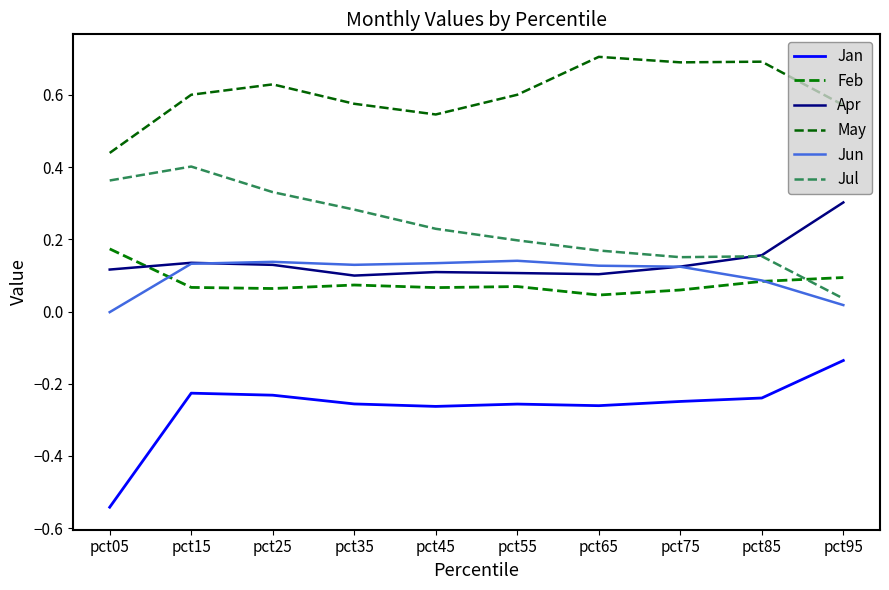

Reading left to right, what are all the values shown in this chart?

Jan: -0.5	-0.2	-0.2	-0.3	-0.3	-0.3	-0.3	-0.2	-0.2	-0.1
Feb: 0.2	0.1	0.1	0.1	0.1	0.1	0.0	0.1	0.1	0.1
Apr: 0.1	0.1	0.1	0.1	0.1	0.1	0.1	0.1	0.2	0.3
May: 0.4	0.6	0.6	0.6	0.5	0.6	0.7	0.7	0.7	0.6
Jun: -0.0	0.1	0.1	0.1	0.1	0.1	0.1	0.1	0.1	0.0
Jul: 0.4	0.4	0.3	0.3	0.2	0.2	0.2	0.2	0.2	0.0